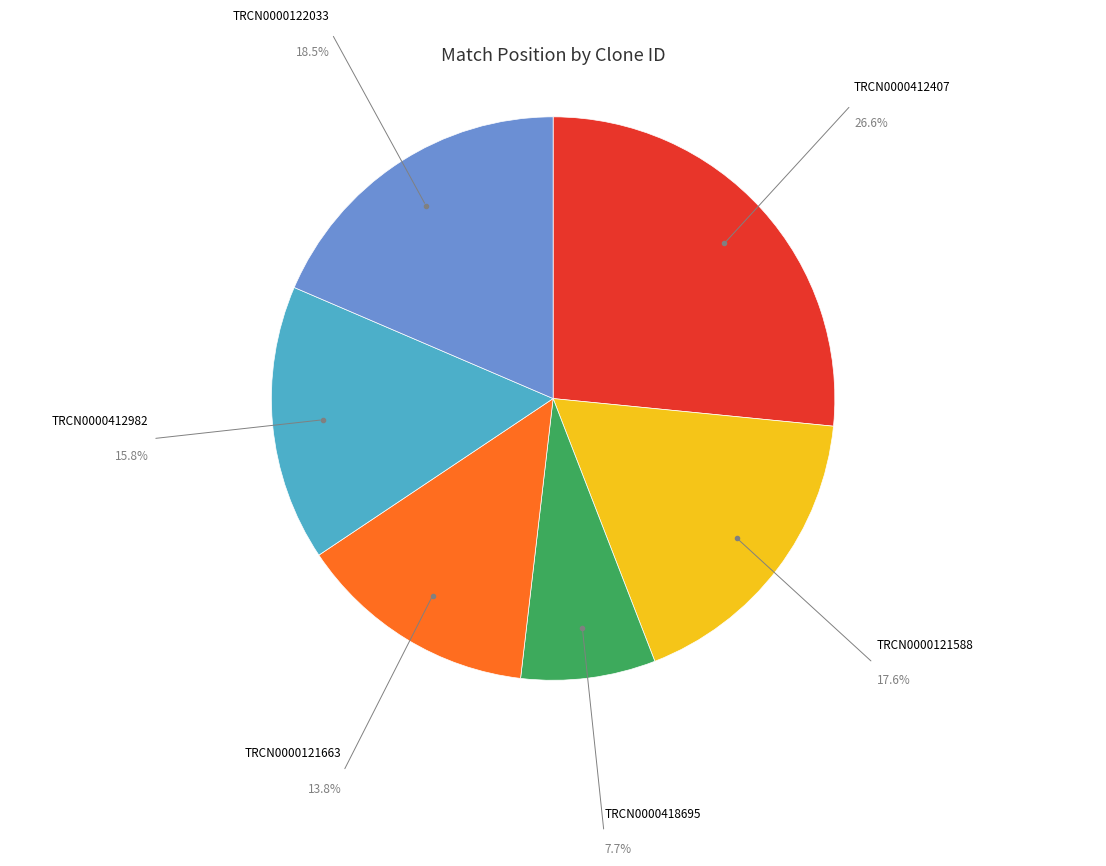

Does any single category account for the majority?

No